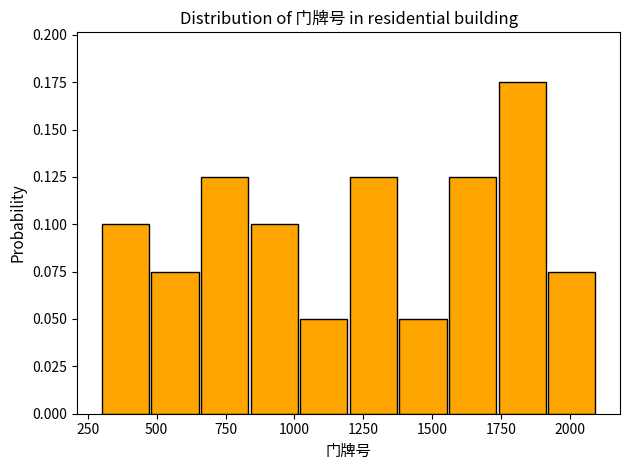

Read against the x-axis, roughly where is the centre of the tallest bar?

1850